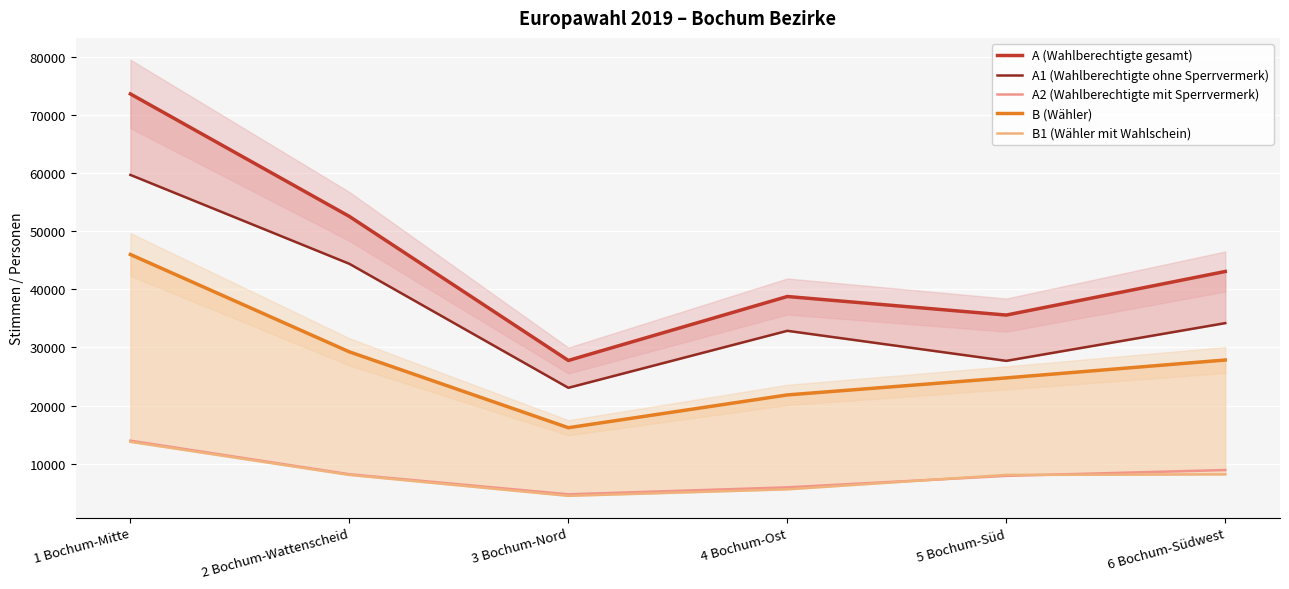

At which category is the sum across all series the highest?

1 Bochum-Mitte